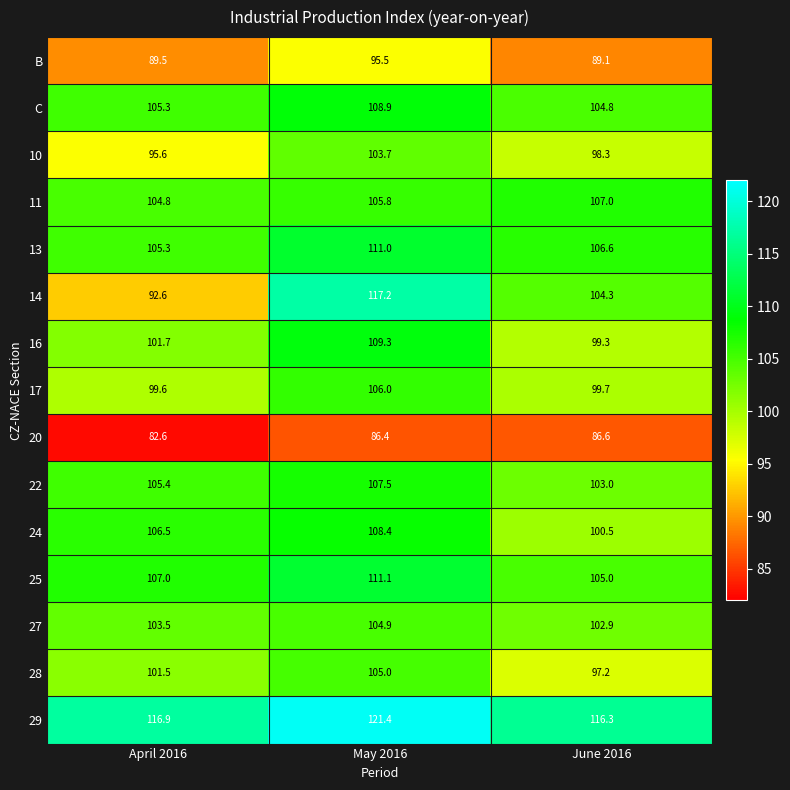

What is the smallest value displayed?

82.6